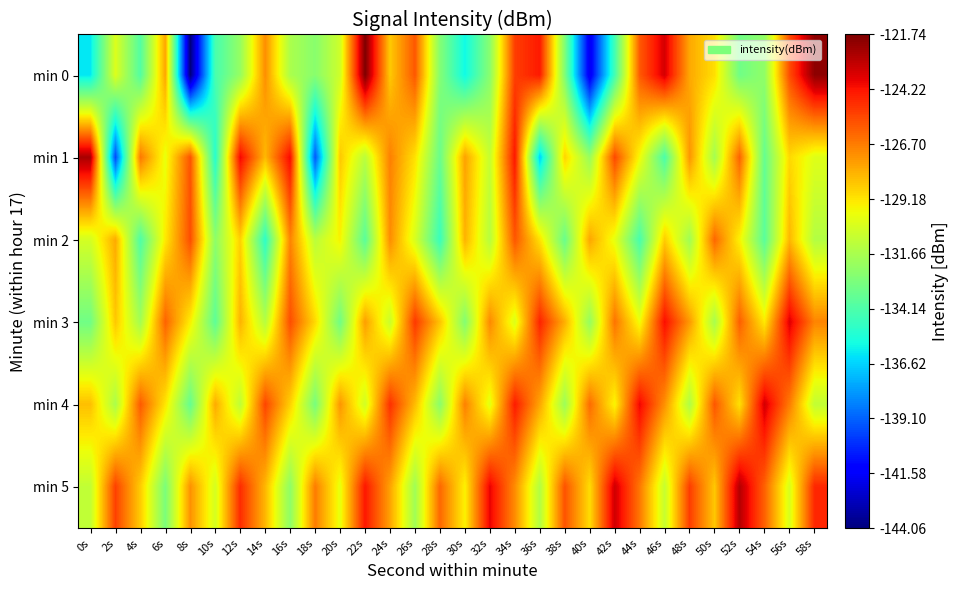

Reading right to left, transcribe all the data shown in this chart.

min 0: 58s=-122.1	56s=-125.6	54s=-132.3	52s=-133.2	50s=-129.0	48s=-127.8	46s=-123.4	44s=-125.9	42s=-134.4	40s=-141.9	38s=-132.8	36s=-124.4	34s=-125.2	32s=-132.5	30s=-135.8	28s=-132.7	26s=-125.8	24s=-128.5	22s=-121.7	20s=-130.6	18s=-132.6	16s=-131.6	14s=-127.2	12s=-132.2	10s=-134.3	8s=-144.1	6s=-127.7	4s=-134.0	2s=-130.3	0s=-136.2
min 1: 58s=-130.2	56s=-128.9	54s=-133.5	52s=-126.1	50s=-131.8	48s=-127.3	46s=-134.2	44s=-129.7	42s=-125.5	40s=-132.1	38s=-128.8	36s=-136.7	34s=-124.3	32s=-130.9	30s=-127.6	28s=-133.4	26s=-129.1	24s=-126.8	22s=-131.2	20s=-128.5	18s=-139.3	16s=-124.0	14s=-128.1	12s=-123.9	10s=-135.2	8s=-125.7	6s=-130.0	4s=-126.6	2s=-139.6	0s=-122.6
min 2: 58s=-131.4	56s=-128.1	54s=-133.8	52s=-129.5	50s=-126.2	48s=-131.9	46s=-128.6	44s=-134.3	42s=-130.0	40s=-127.7	38s=-133.4	36s=-129.1	34s=-125.8	32s=-131.3	30s=-128.0	28s=-134.7	26s=-130.4	24s=-127.1	22s=-133.8	20s=-129.5	18s=-131.2	16s=-126.9	14s=-135.0	12s=-128.7	10s=-132.4	8s=-125.6	6s=-129.3	4s=-134.1	2s=-127.8	0s=-130.5
min 3: 58s=-126.9	56s=-123.6	54s=-129.3	52s=-126.0	50s=-131.7	48s=-127.4	46s=-124.1	44s=-129.8	42s=-126.5	40s=-132.2	38s=-127.9	36s=-124.6	34s=-130.3	32s=-127.0	30s=-132.7	28s=-128.4	26s=-125.1	24s=-130.8	22s=-127.5	20s=-133.2	18s=-128.9	16s=-125.6	14s=-131.3	12s=-128.0	10s=-133.7	8s=-129.4	6s=-126.1	4s=-131.8	2s=-128.5	0s=-133.2
min 4: 58s=-131.0	56s=-126.7	54s=-123.4	52s=-129.1	50s=-125.8	48s=-131.5	46s=-127.2	44s=-123.9	42s=-129.6	40s=-126.3	38s=-132.0	36s=-127.7	34s=-124.4	32s=-130.1	30s=-126.8	28s=-132.5	26s=-128.2	24s=-124.9	22s=-130.6	20s=-127.3	18s=-133.0	16s=-128.7	14s=-125.4	12s=-131.1	10s=-127.8	8s=-133.5	6s=-129.2	4s=-125.9	2s=-131.6	0s=-128.3
min 5: 58s=-124.7	56s=-130.4	54s=-126.1	52s=-122.8	50s=-128.5	48s=-125.2	46s=-130.9	44s=-126.6	42s=-123.3	40s=-129.0	38s=-125.7	36s=-131.4	34s=-127.1	32s=-123.8	30s=-129.5	28s=-126.2	26s=-131.9	24s=-127.6	22s=-124.3	20s=-130.0	18s=-126.7	16s=-132.4	14s=-128.1	12s=-124.8	10s=-130.5	8s=-127.2	6s=-132.9	4s=-128.6	2s=-125.3	0s=-131.0